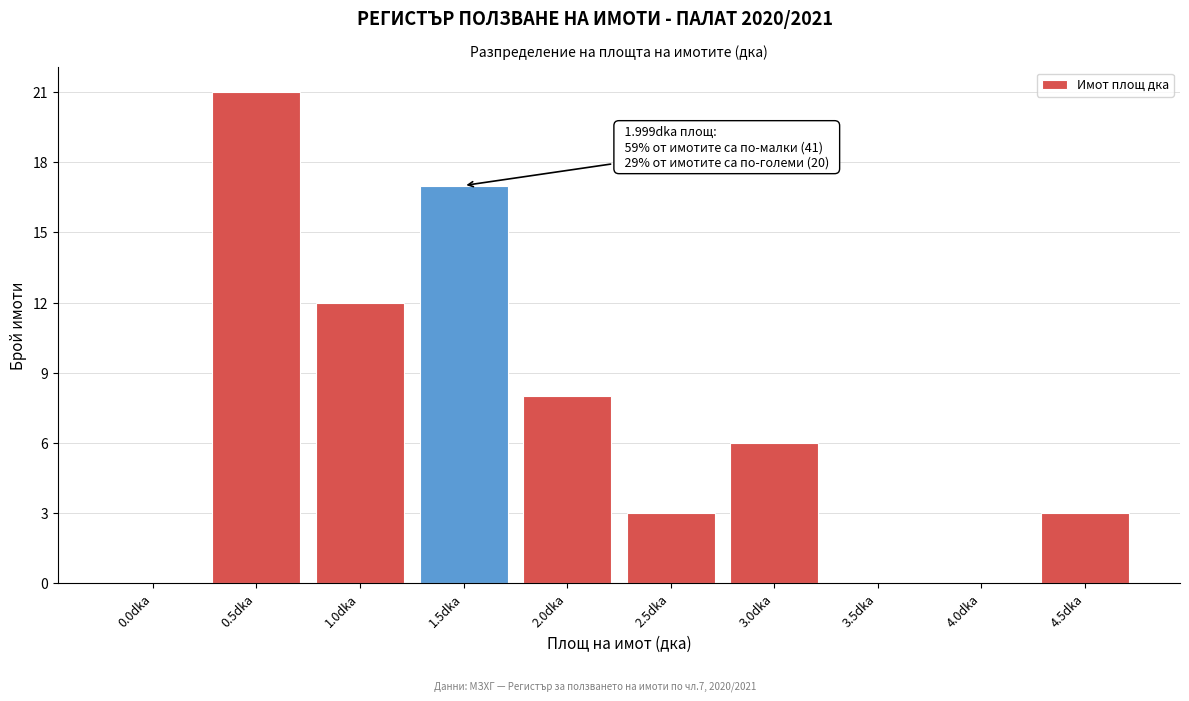

Reading left to right, list all the values displayed in this chart.

0.0dka=0	0.5dka=21	1.0dka=12	1.5dka=17	2.0dka=8	2.5dka=3	3.0dka=6	3.5dka=0	4.0dka=0	4.5dka=3